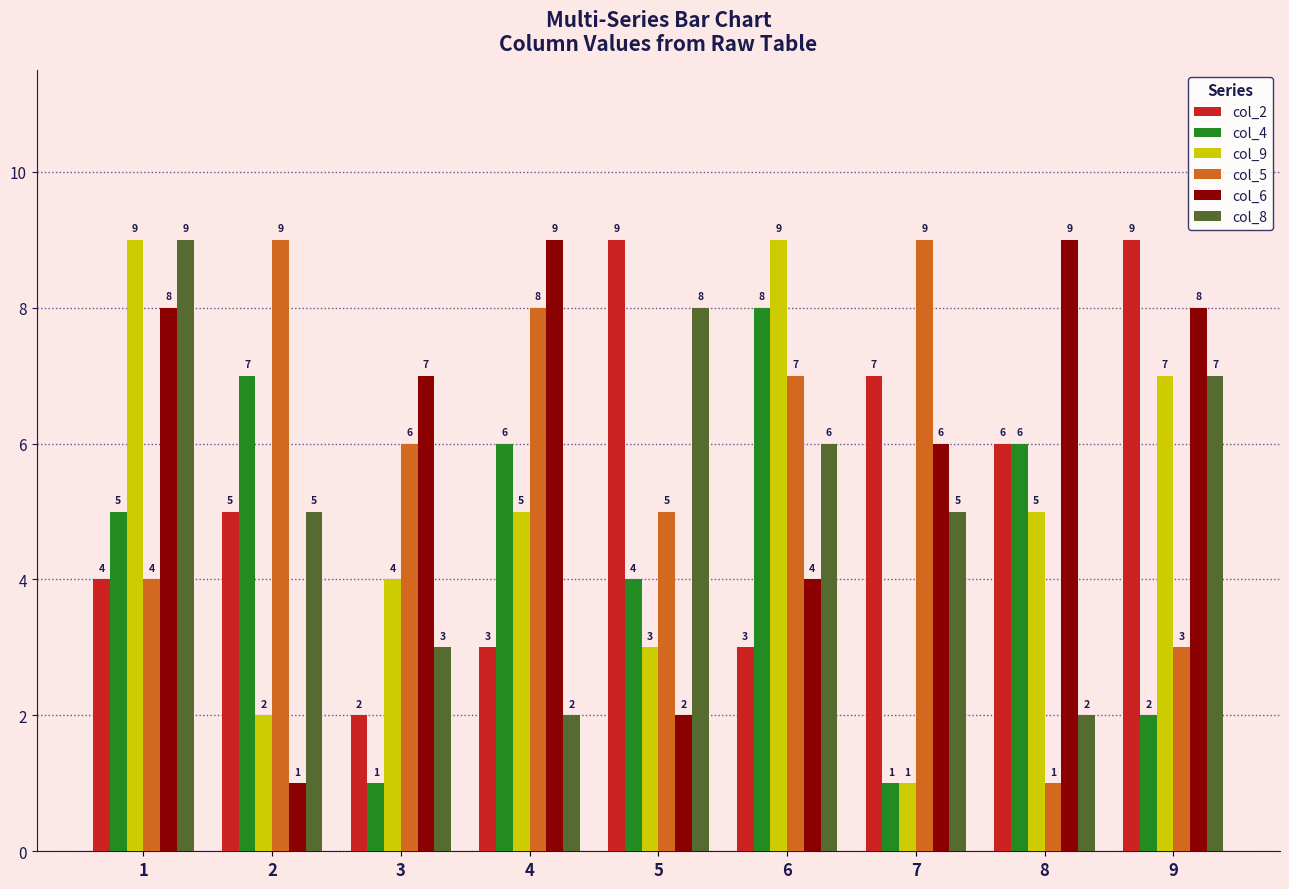

Which series has the largest total across all categories?

col_6